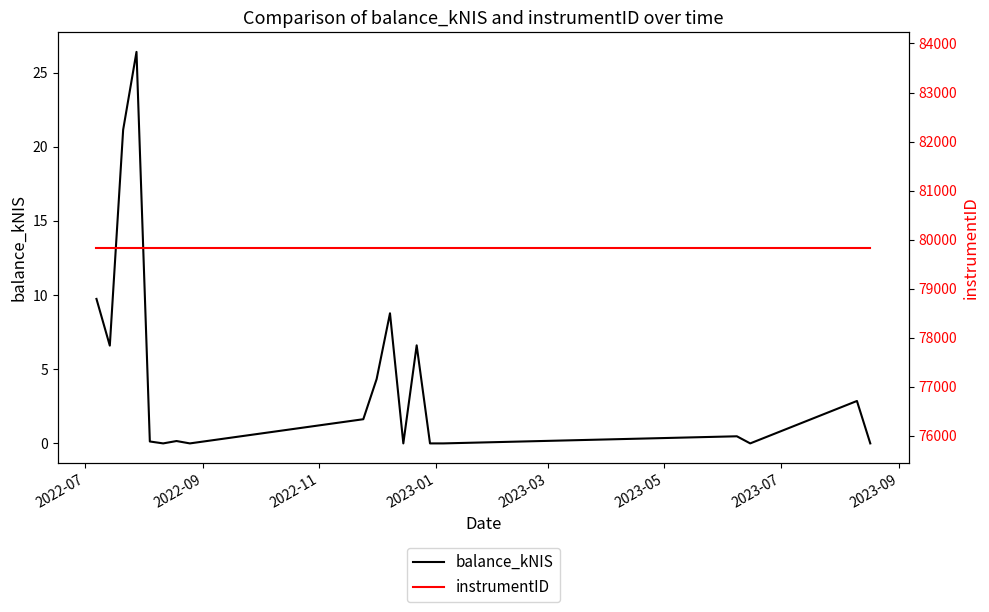

What is the value of the instrumentID point at the 18th from the left?

79837.0